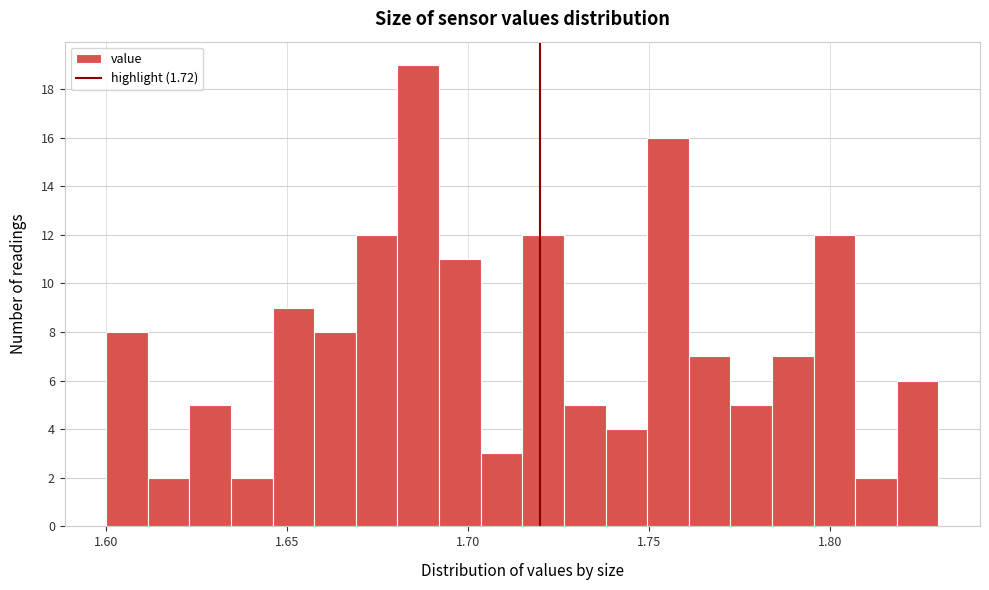

Read against the x-axis, roughly where is the centre of the tallest bar?

1.685